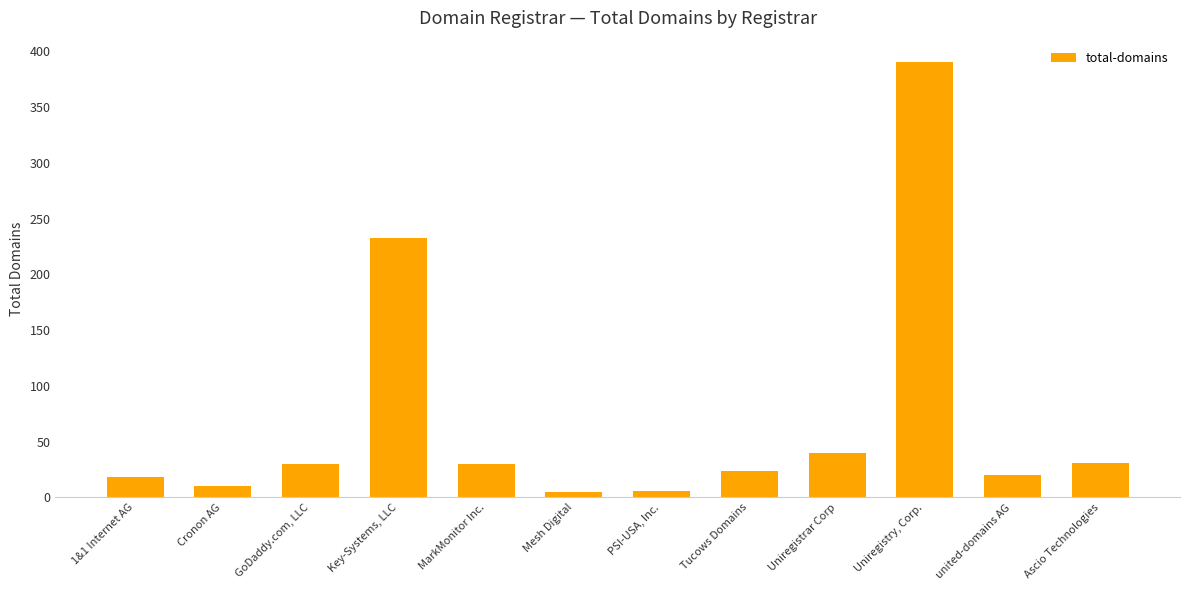

What is the label of the 12th bar from the left?

Ascio Technologies